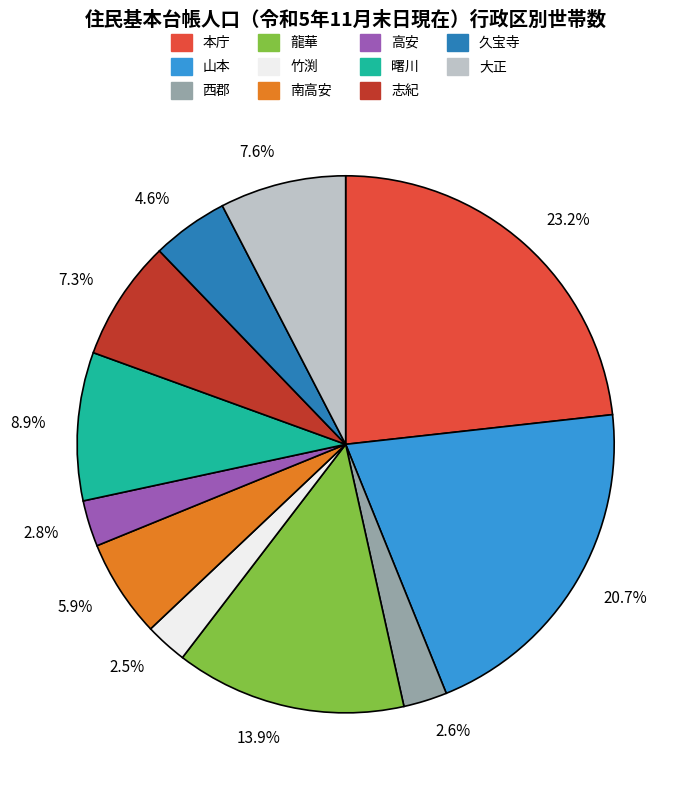

What portion of the pie excludes 山本?

79.3%